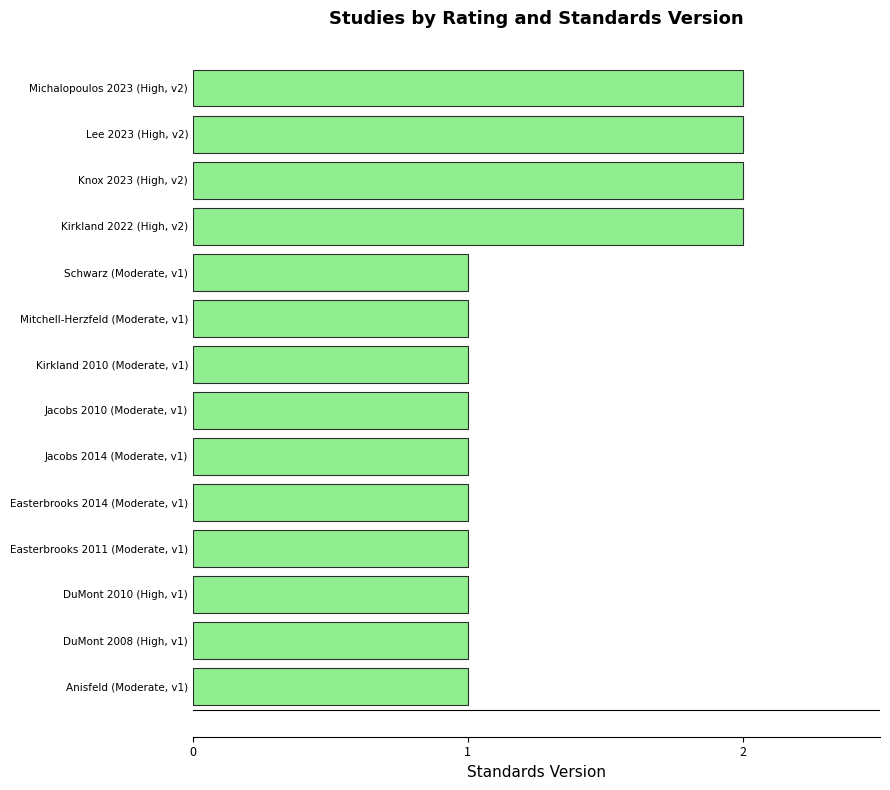

The value at Schwarz (Moderate, v1) is 1. True or false?

True